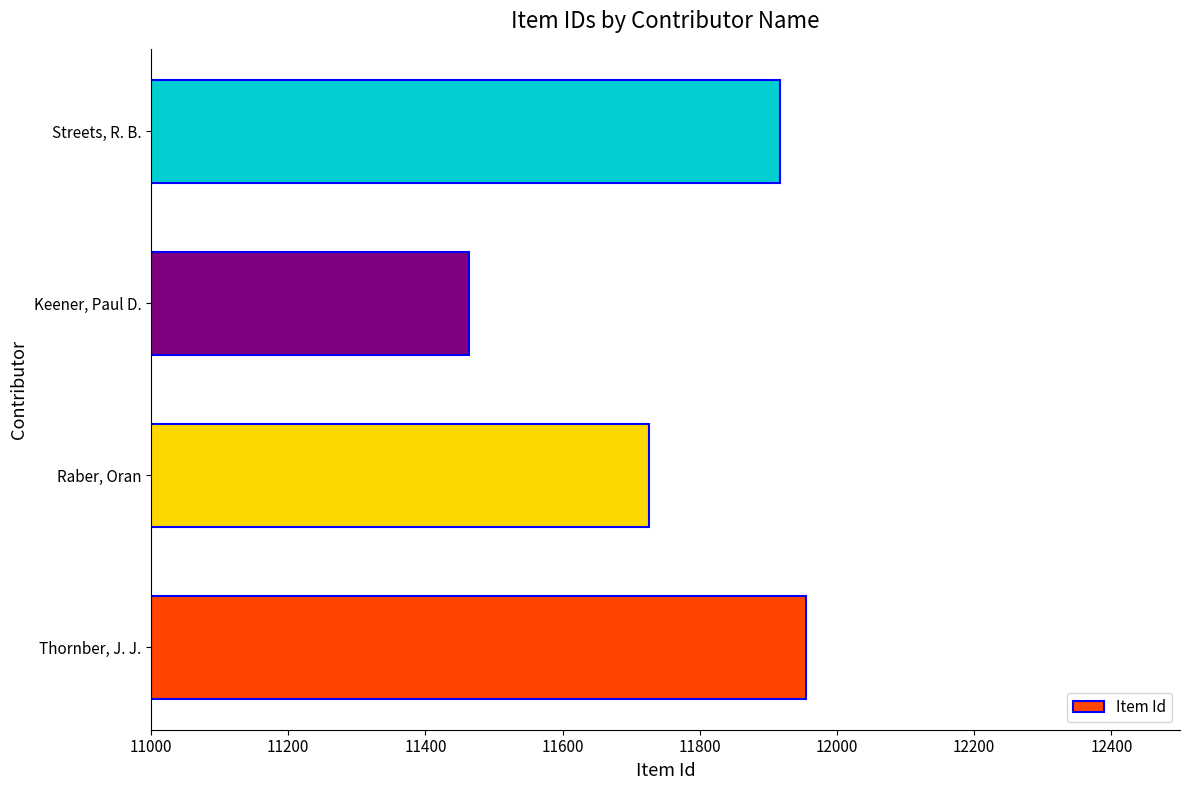

Does the chart contain stacked bars?

No